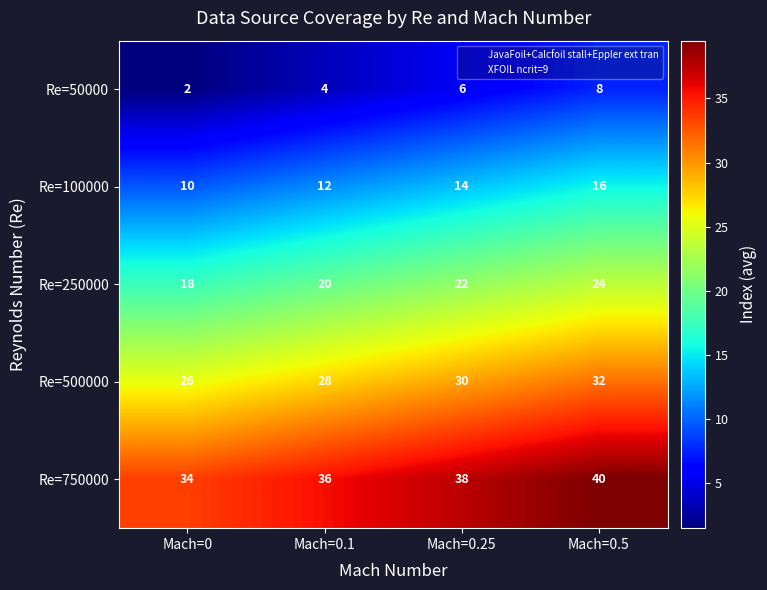

At which label is Re=250000 closest to 21?

Mach=0.1